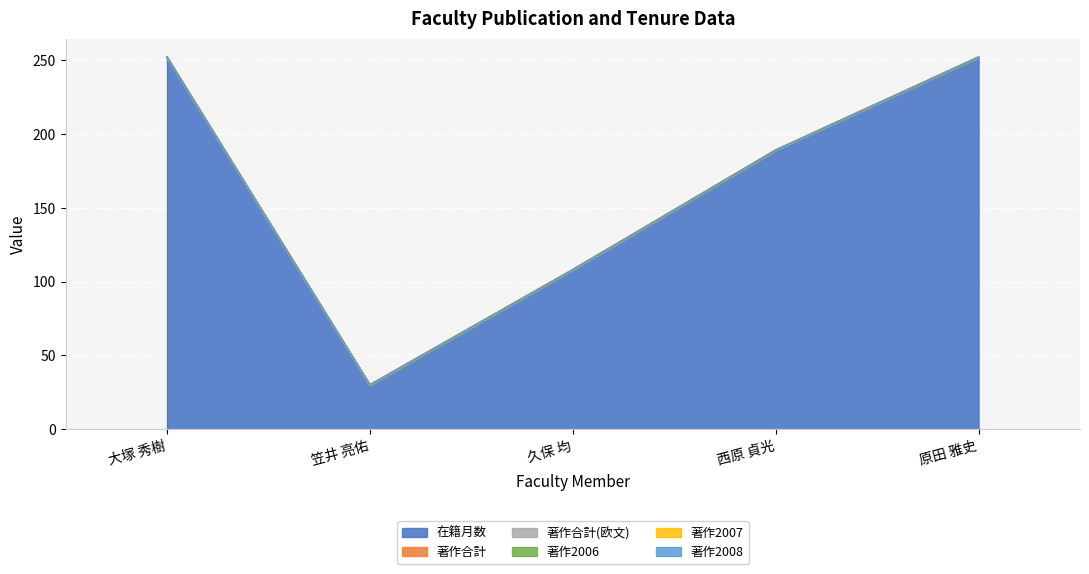

True or false: 著作2007 has more than 1 points higher than both neighbors.

False